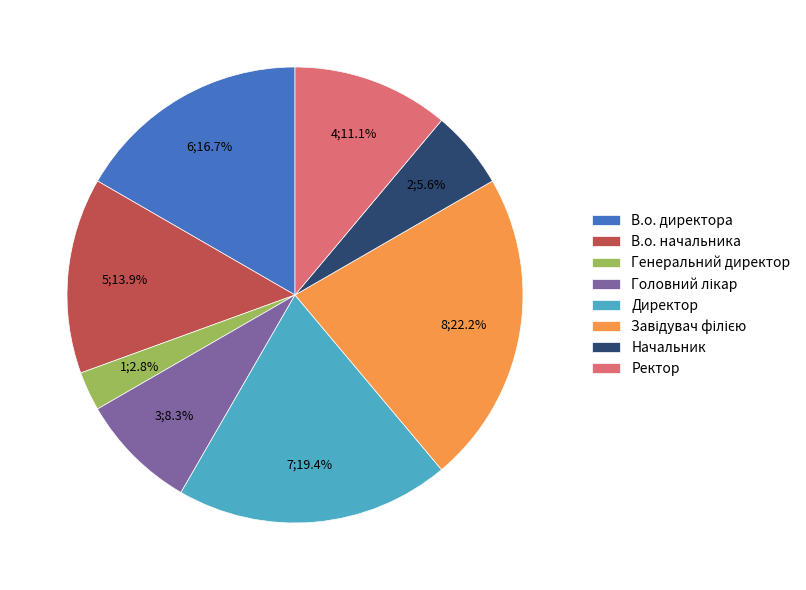

To the nearest percent, what is the combined percentage of В.о. директора and Начальник?

22%